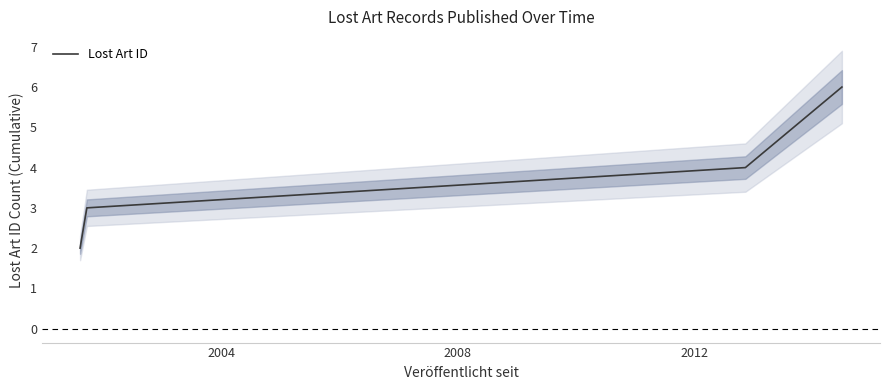

Reading right to left, extract all data points from this chart.

6	4	3	2